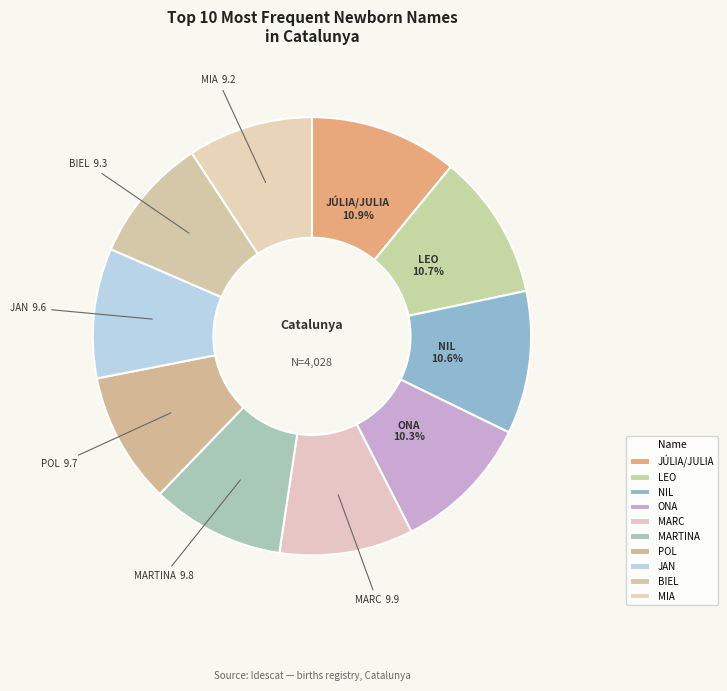

To the nearest percent, what is the average slice percentage?

10%